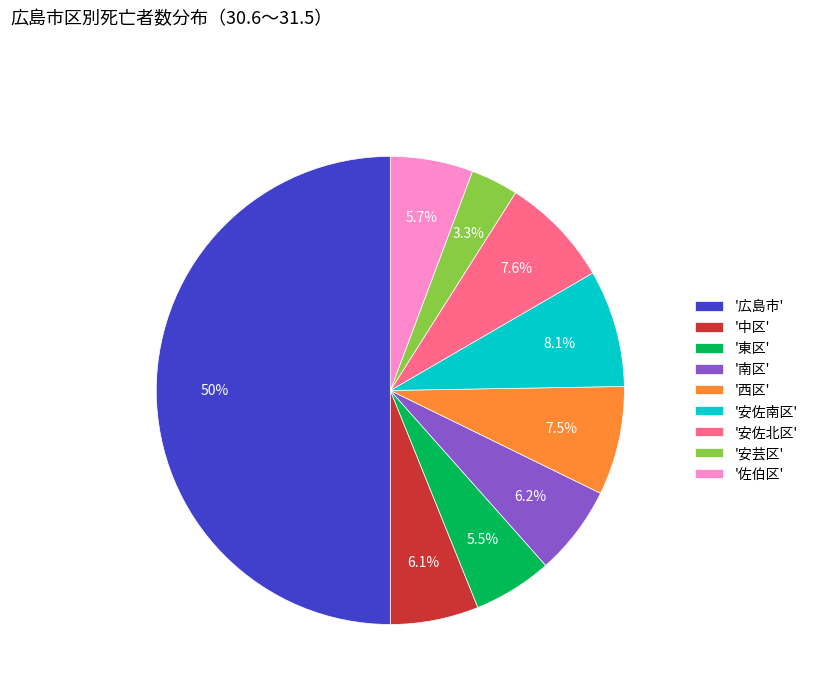

How many segments does this pie chart have?

9